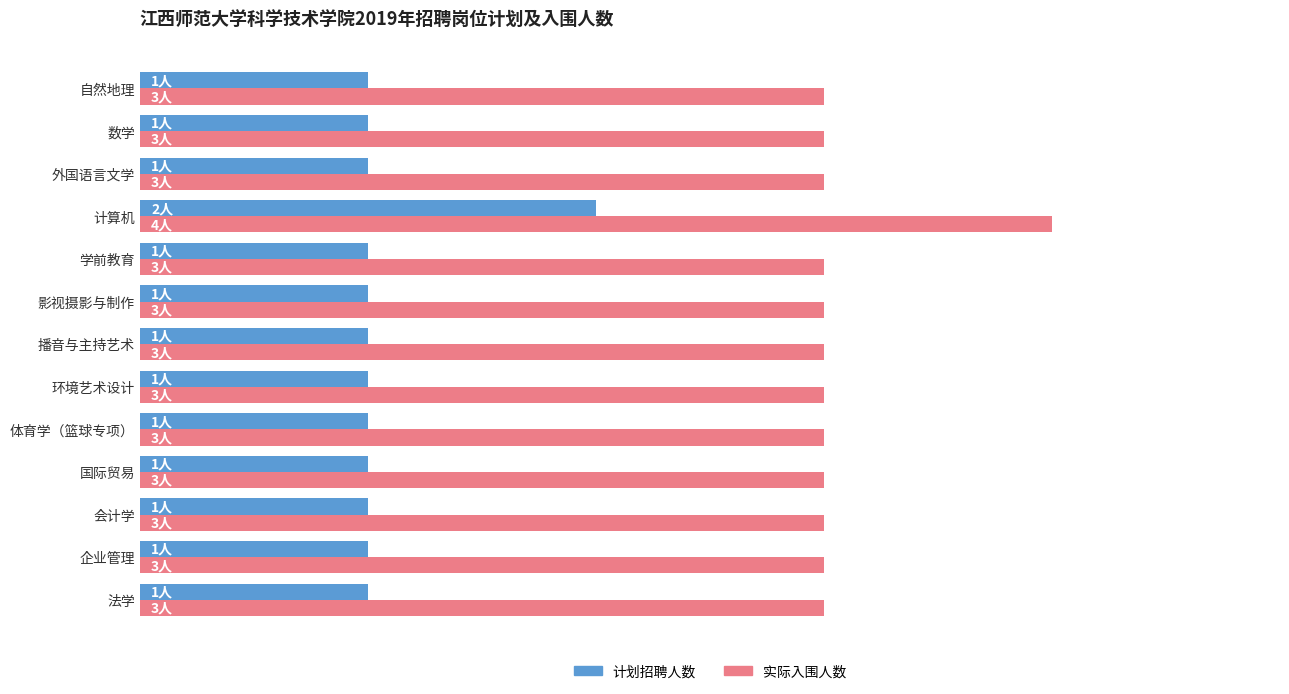

What are all the series names shown in the legend?

计划招聘人数, 实际入围人数